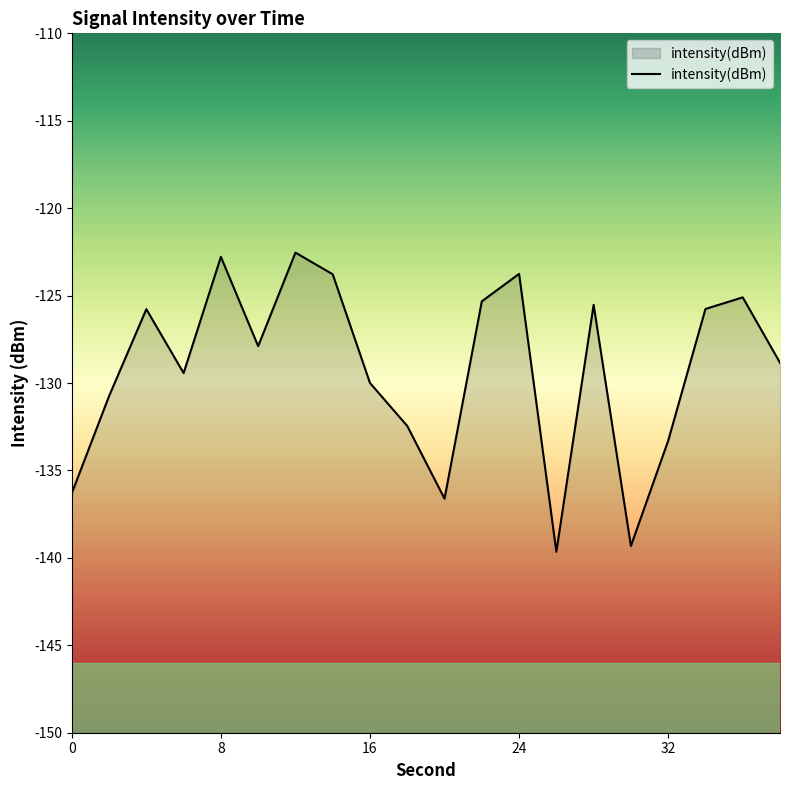

Rank the categories by value from highest to lowest.

12, 8, 24, 14, 36, 22, 28, 34, 4, 10, 38, 6, 16, 2, 18, 32, 0, 20, 30, 26